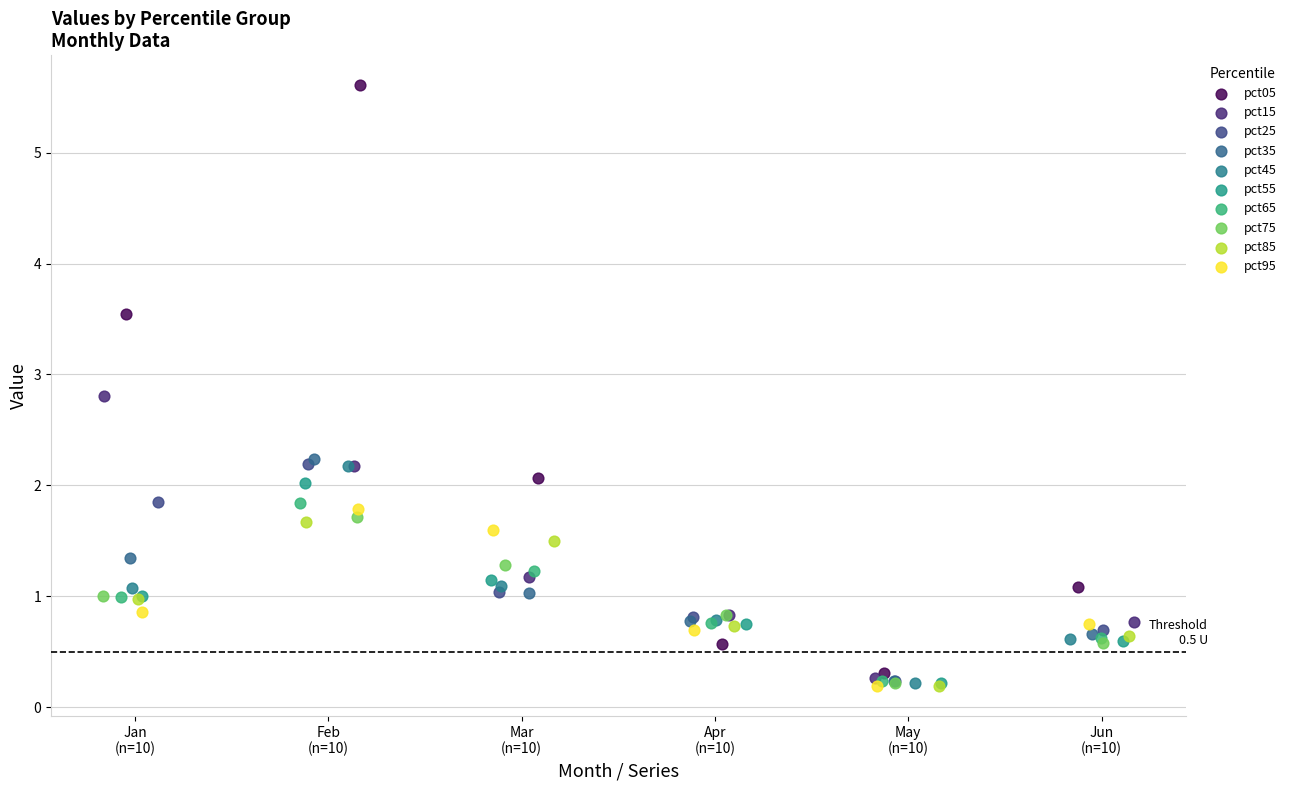

Which series reaches the maximum Y coordinate?

pct05